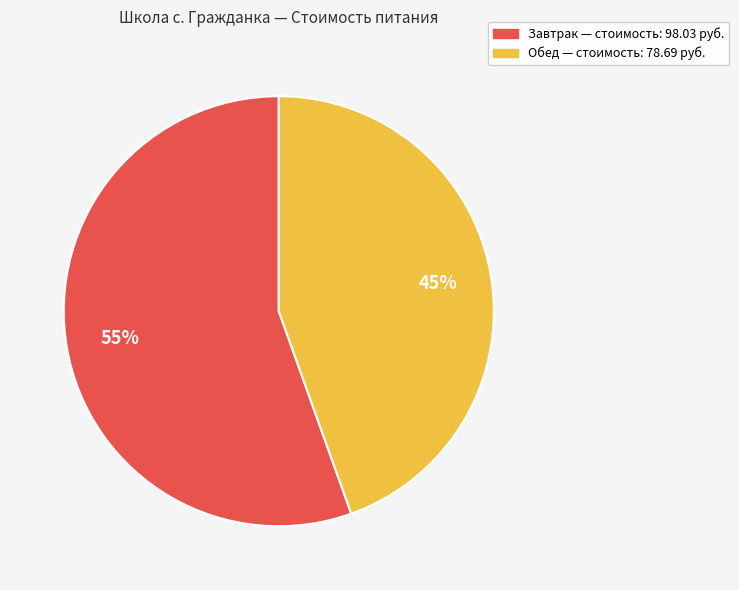

Which category has the smallest portion of the pie?

Обед